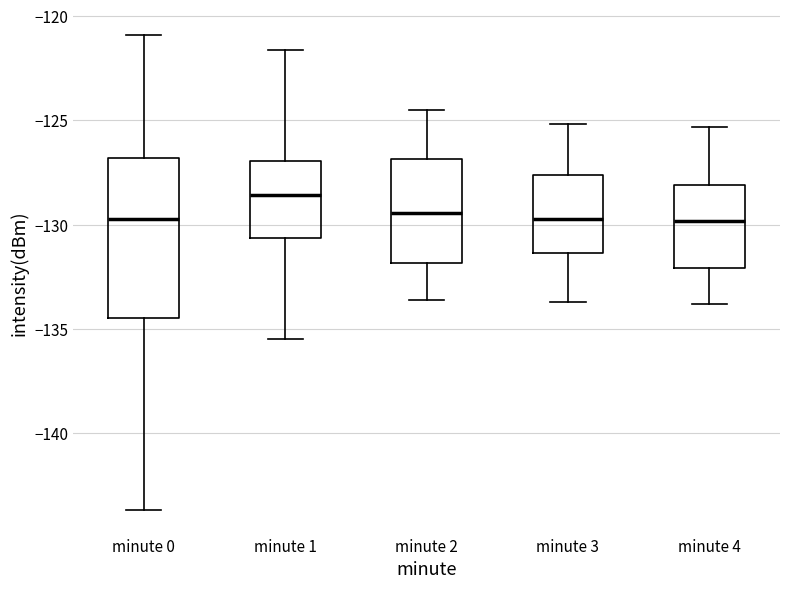

Where is the lower edge of the box for minute 2 on the y-axis? The values are not printed on the chart, so give them approximately, as read against the axis.

-132.0